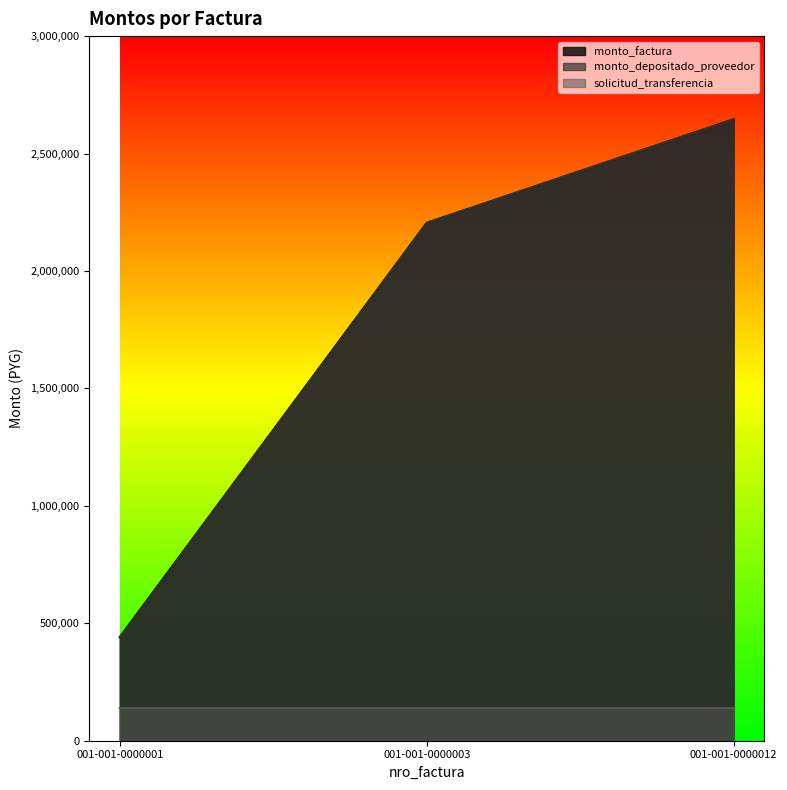

Reading right to left, list all the values displayed in this chart.

monto_factura: 2646000	2205000	441000
monto_depositado_proveedor: 2646000	2205000	441000
solicitud_transferencia: 139622	139264	139330